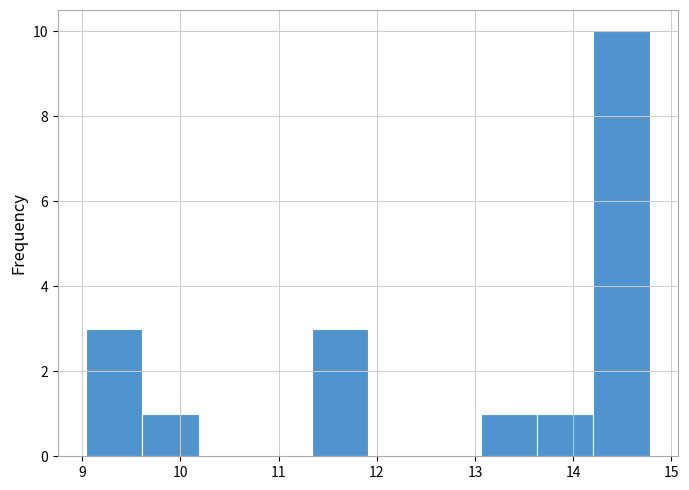

What is the height of the bar covering 11.3 to 11.9 on the x-axis? Neither the bar edges nor the heights are printed on the chart, so give them approximately, as read against the axes.

3